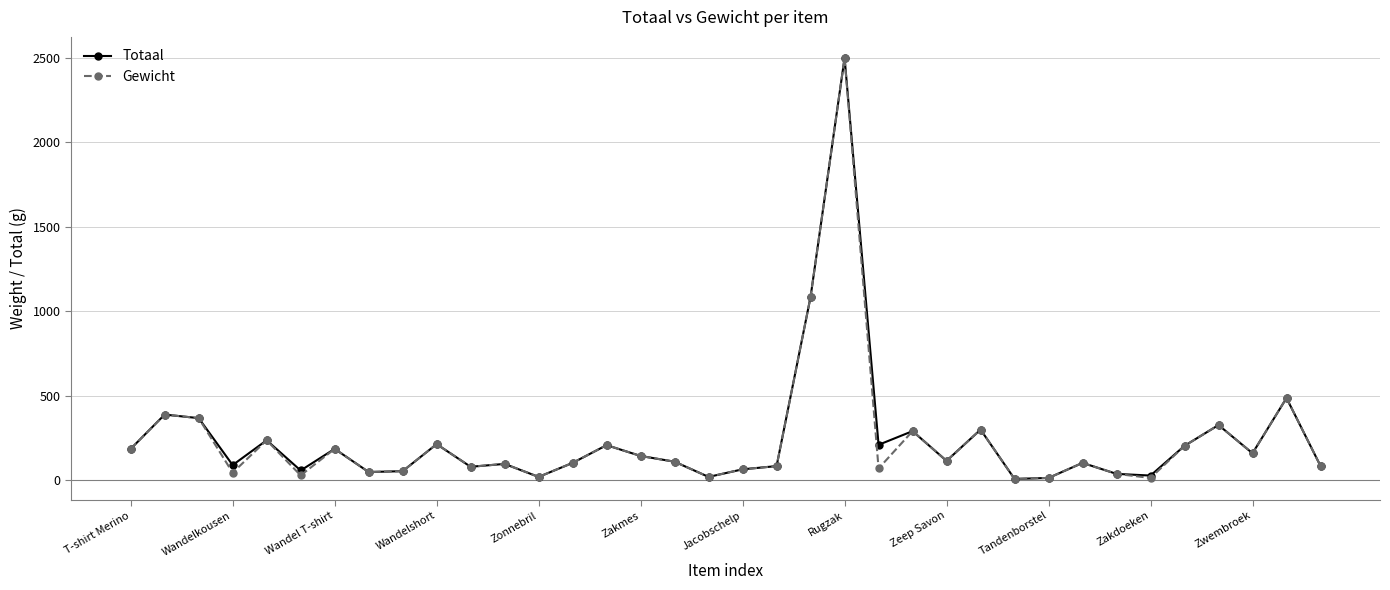

What is the highest value of the Totaal series?

2500